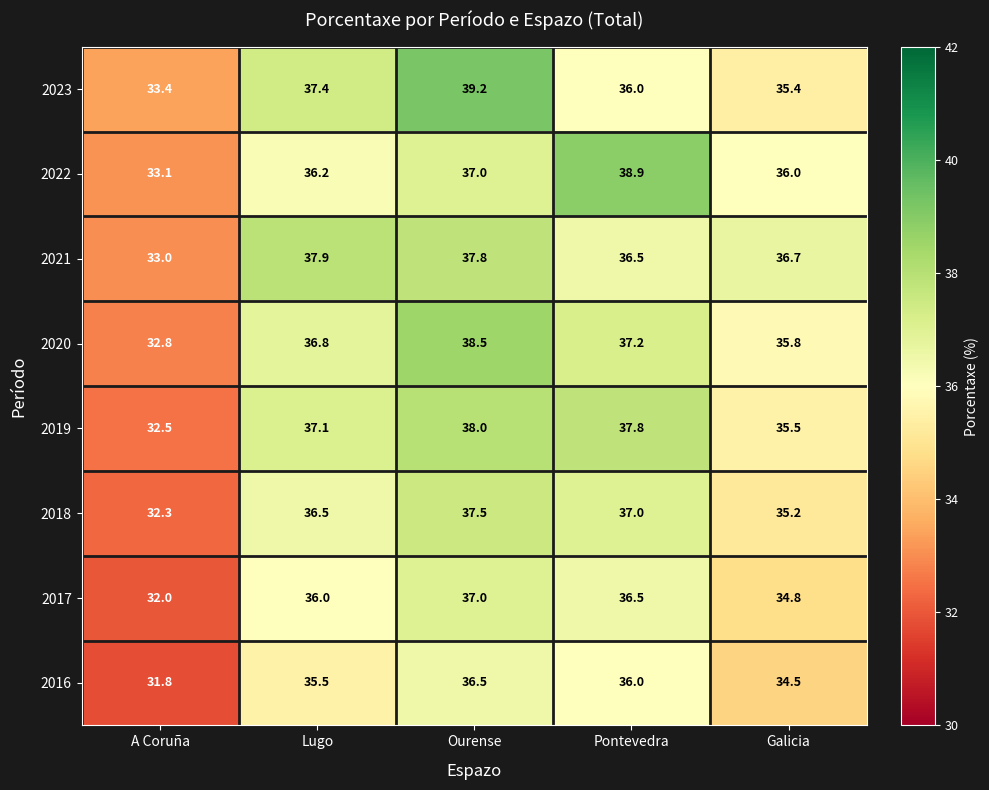

What is the total value across all series at Galicia?

283.9